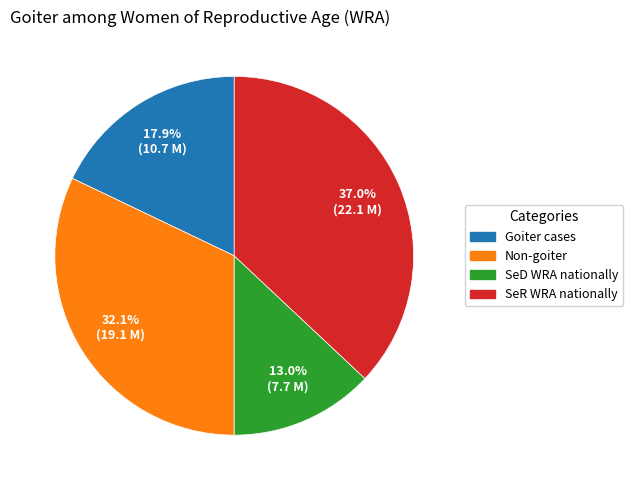

To the nearest percent, what percentage of the pie is Non-goiter?

32%